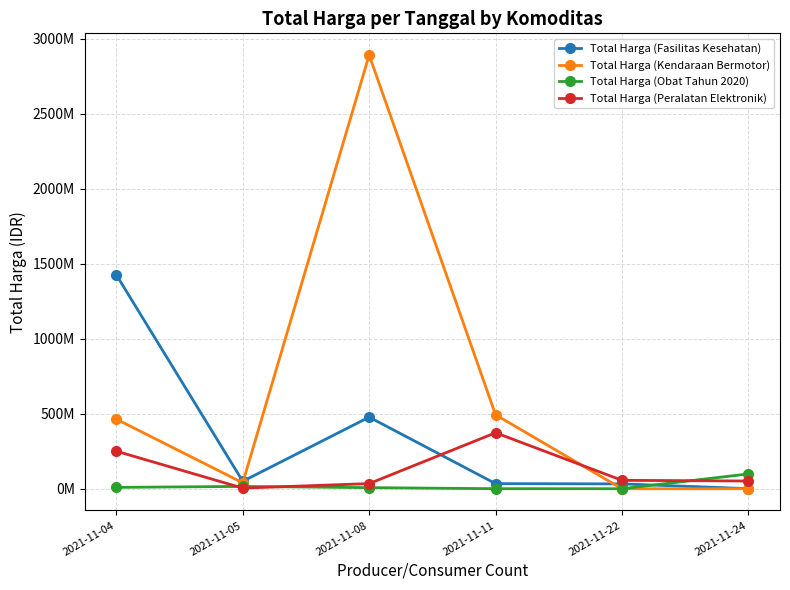

At which category does Total Harga (Fasilitas Kesehatan) reach its first local peak?

2021-11-08